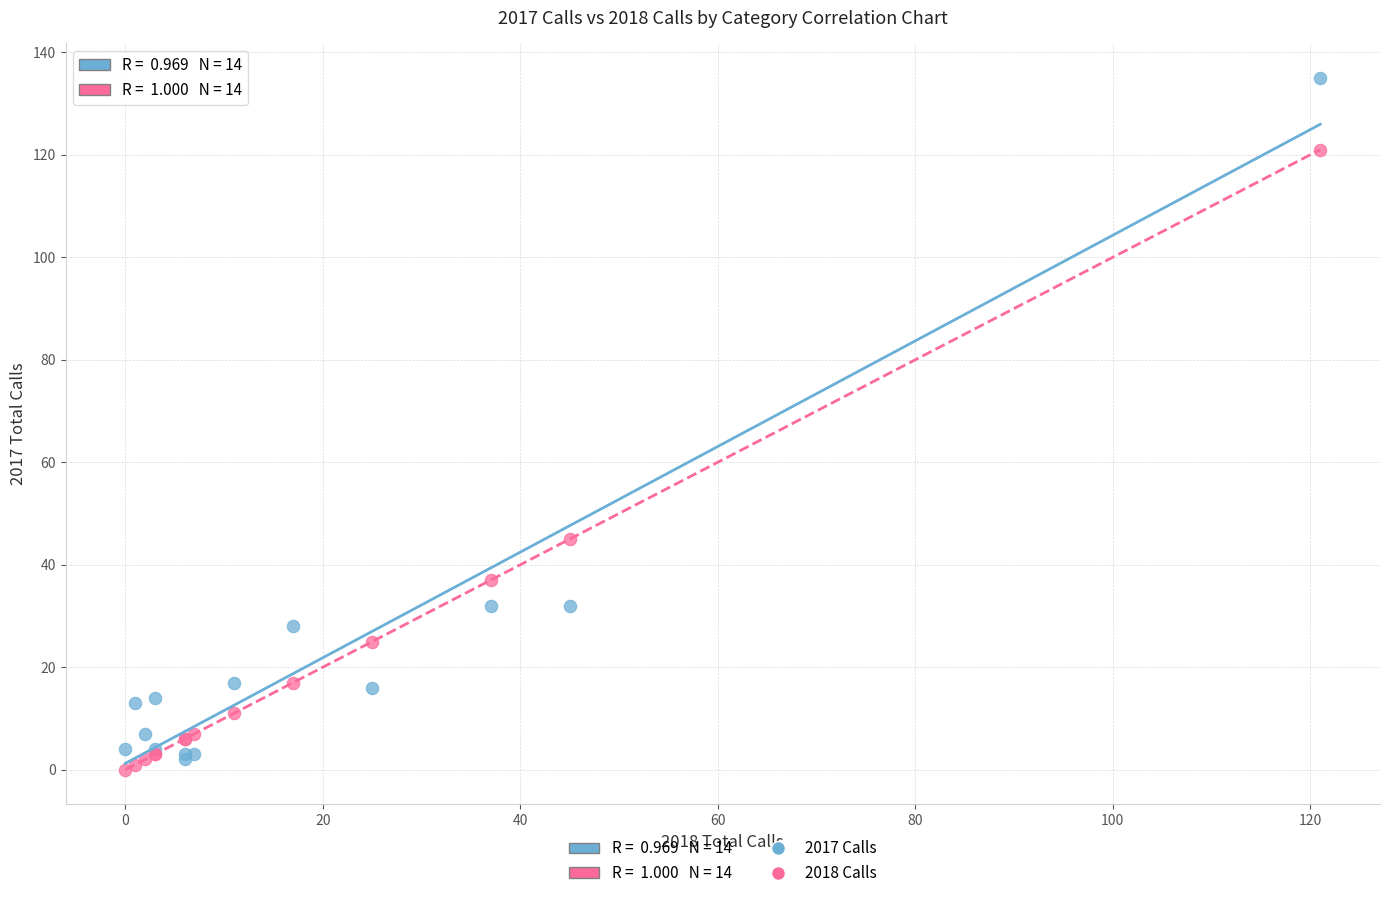

In the 2018 Calls series, what Y value is closest to 60?

45